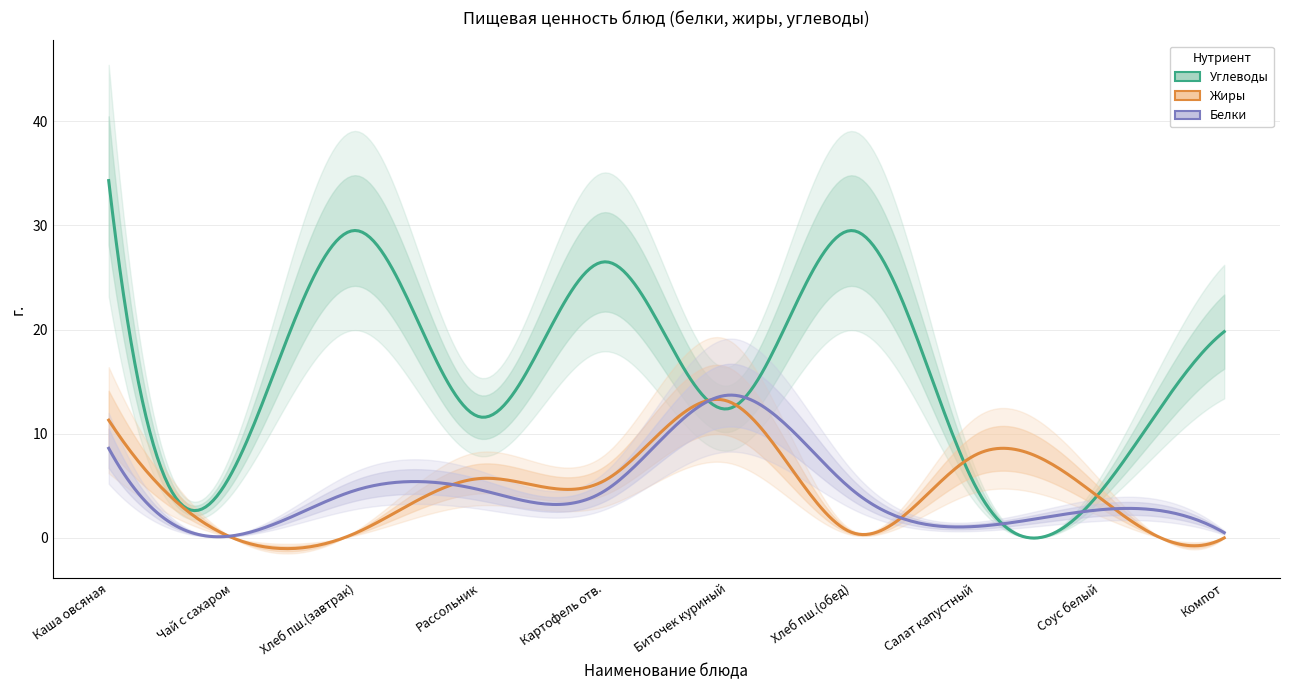

What is the difference between the highest and lowest values at Хлеб пшеничный (обед)?

29.0